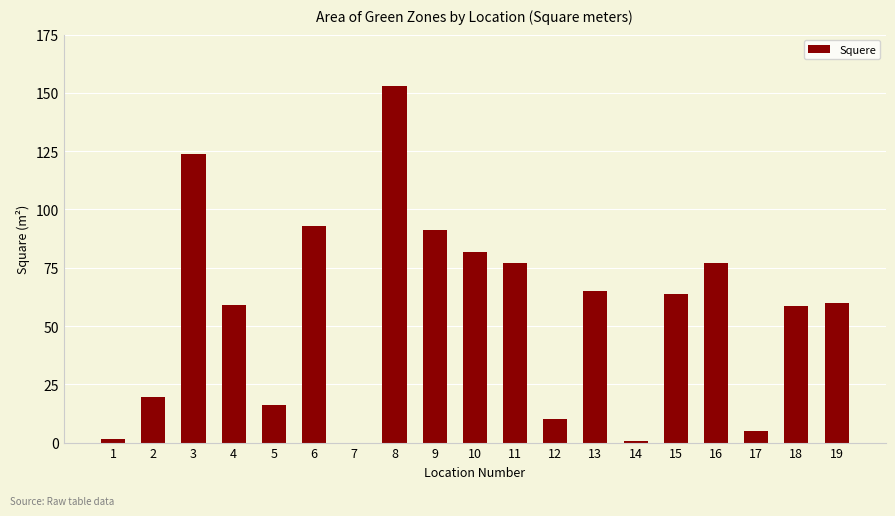

What is the change in value from 2 to 3?

+104.1